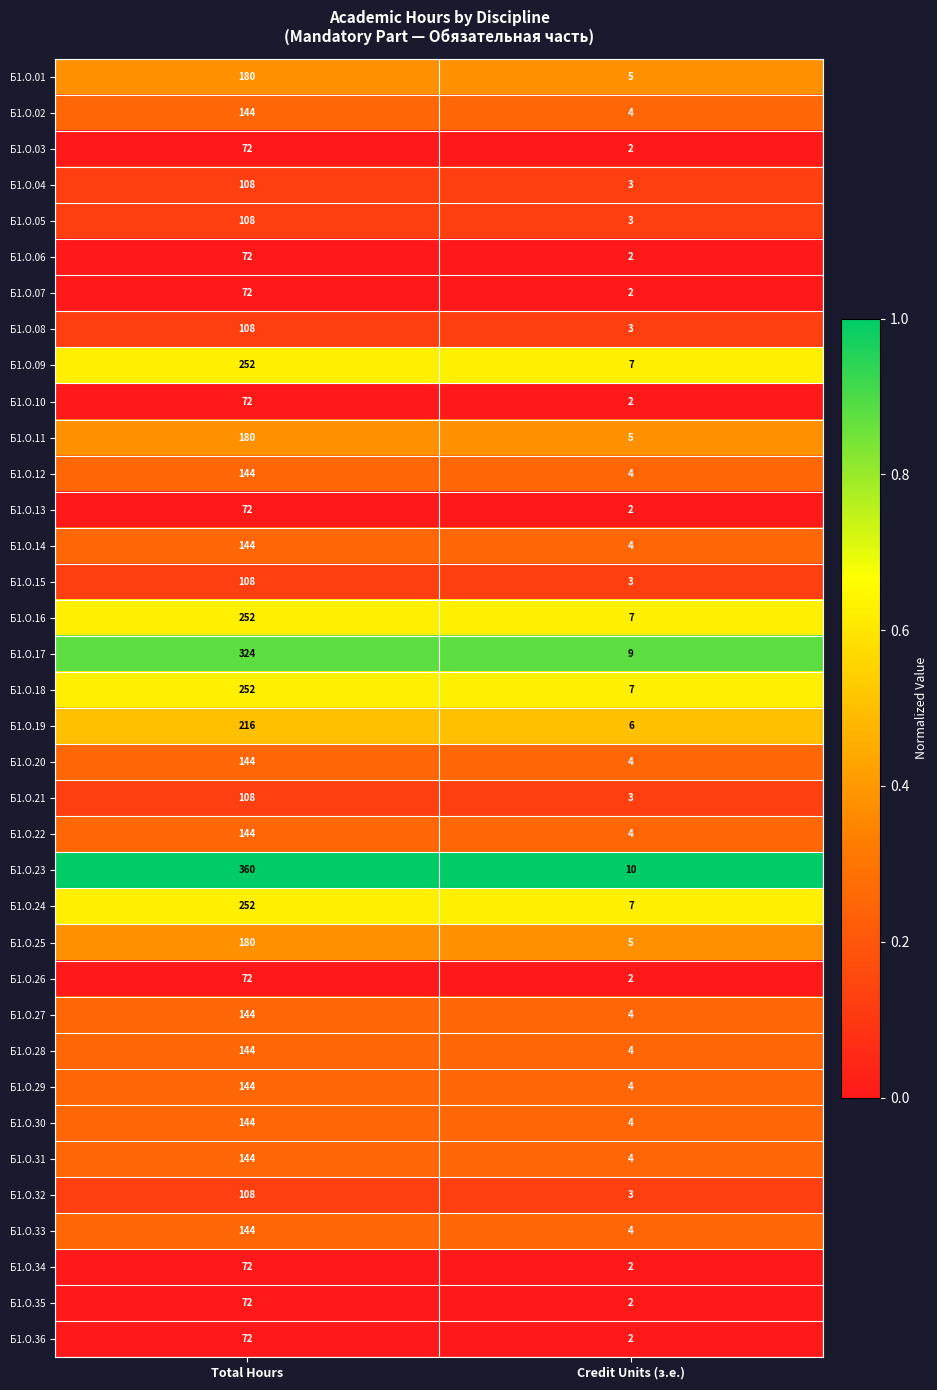

At which label is Б1.О.17 closest to 166?

Credit Units (з.е.)